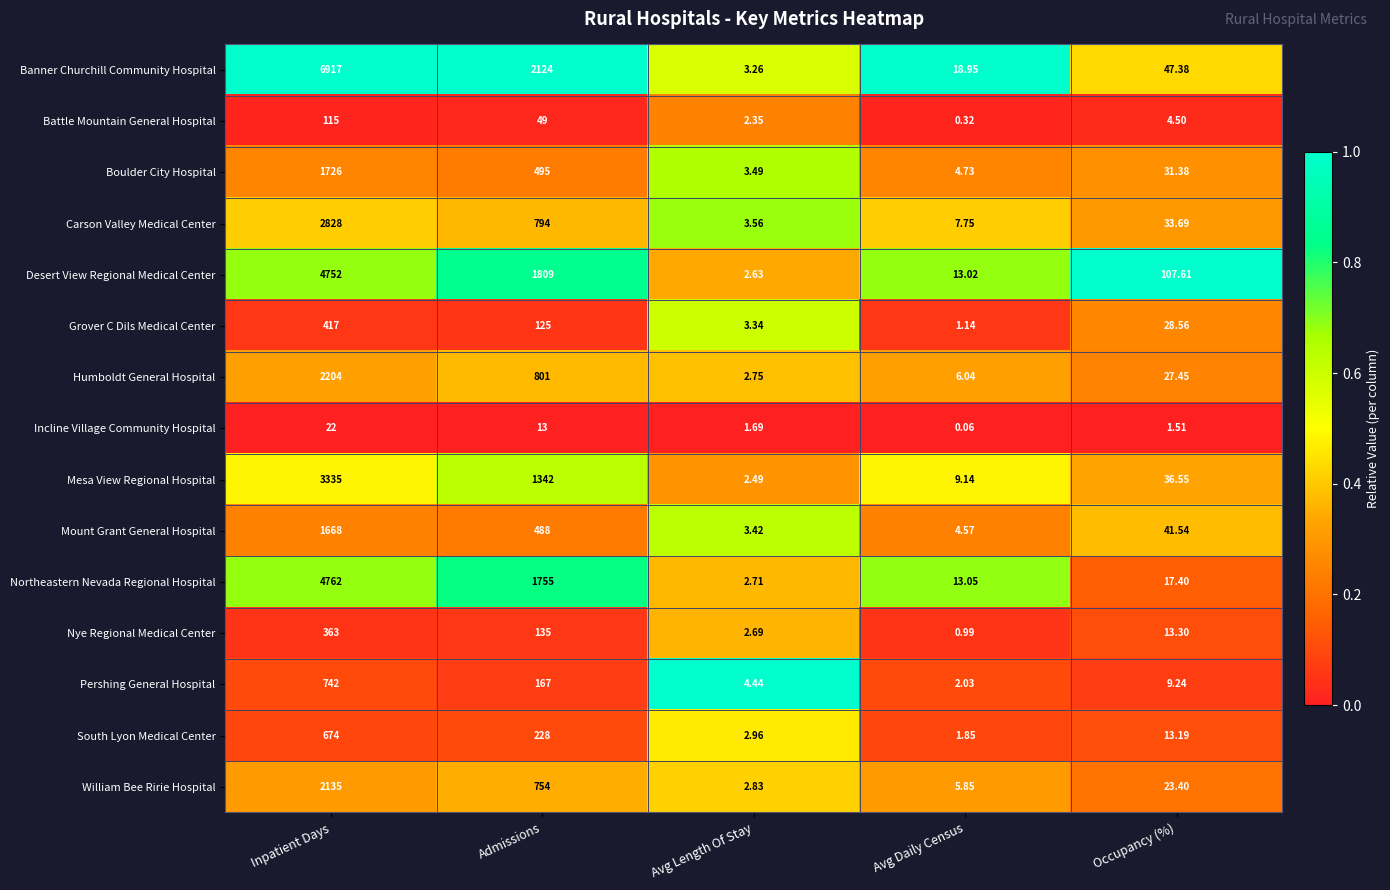

At Admissions, list the series in order from largest to smallest.

Banner Churchill Community Hospital, Desert View Regional Medical Center, Northeastern Nevada Regional Hospital, Mesa View Regional Hospital, Humboldt General Hospital, Carson Valley Medical Center, William Bee Ririe Hospital, Boulder City Hospital, Mount Grant General Hospital, South Lyon Medical Center, Pershing General Hospital, Nye Regional Medical Center, Grover C Dils Medical Center, Battle Mountain General Hospital, Incline Village Community Hospital